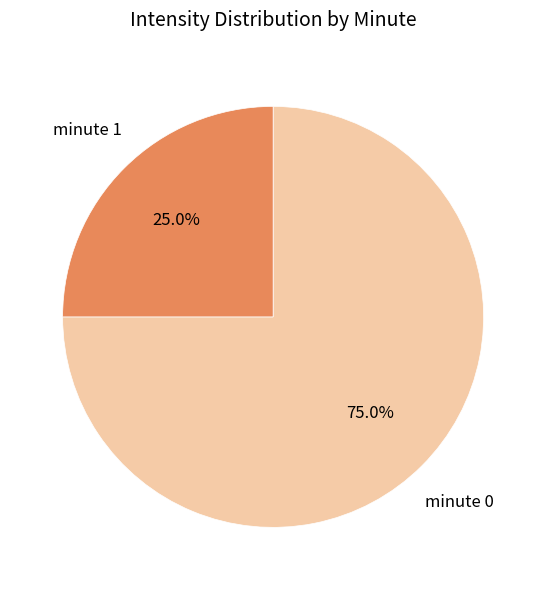

Is there a majority slice in this chart?

Yes